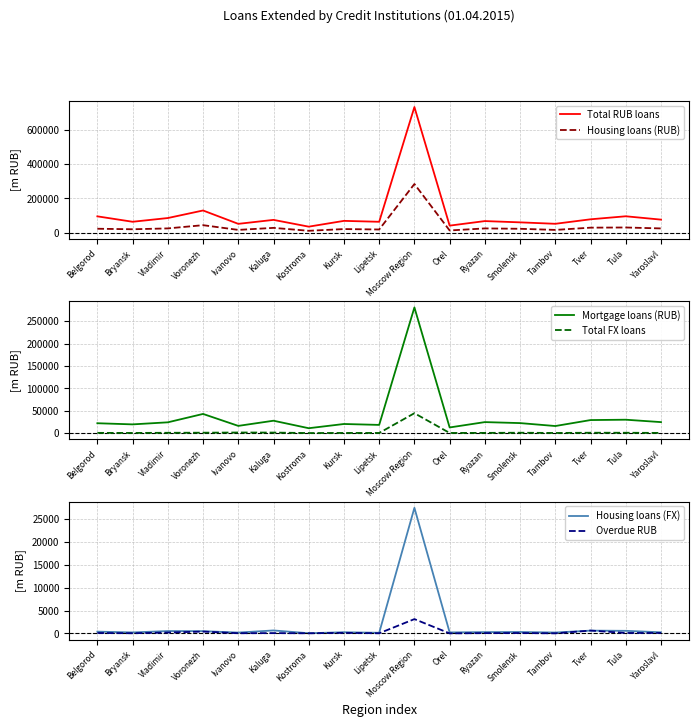

Reading left to right, extract all data points from this chart.

Total RUB loans: Belgorod=94994	Bryansk=63455	Vladimir=85131	Voronezh=129062	Ivanovo=51364	Kaluga=74431	Kostroma=35035	Kursk=68671	Lipetsk=63320	Moscow Region=730627	Orel=40968	Ryazan=67464	Smolensk=60022	Tambov=51648	Tver=77815	Tula=95384	Yaroslavl=75893
Housing loans (RUB): Belgorod=22910	Bryansk=19875	Vladimir=24805	Voronezh=43605	Ivanovo=16203	Kaluga=27936	Kostroma=10972	Kursk=21009	Lipetsk=18533	Moscow Region=282919	Orel=12901	Ryazan=24766	Smolensk=22637	Tambov=16081	Tver=29187	Tula=30169	Yaroslavl=24761
Mortgage loans (RUB): Belgorod=21994	Bryansk=19442	Vladimir=24042	Voronezh=42792	Ivanovo=16071	Kaluga=27635	Kostroma=10859	Kursk=20310	Lipetsk=18260	Moscow Region=280891	Orel=12564	Ryazan=24538	Smolensk=22319	Tambov=15753	Tver=29091	Tula=29878	Yaroslavl=24510
Total FX loans: Belgorod=458	Bryansk=291	Vladimir=632	Voronezh=846	Ivanovo=1250	Kaluga=1118	Kostroma=66	Kursk=306	Lipetsk=276	Moscow Region=44417	Orel=271	Ryazan=415	Smolensk=773	Tambov=237	Tver=761	Tula=714	Yaroslavl=356
Housing loans (FX): Belgorod=399	Bryansk=228	Vladimir=525	Voronezh=507	Ivanovo=195	Kaluga=662	Kostroma=52	Kursk=270	Lipetsk=150	Moscow Region=27473	Orel=231	Ryazan=298	Smolensk=325	Tambov=205	Tver=621	Tula=577	Yaroslavl=257
Overdue RUB: Belgorod=110	Bryansk=50	Vladimir=206	Voronezh=415	Ivanovo=57	Kaluga=83	Kostroma=42	Kursk=138	Lipetsk=45	Moscow Region=3144	Orel=20	Ryazan=80	Smolensk=96	Tambov=29	Tver=636	Tula=111	Yaroslavl=112